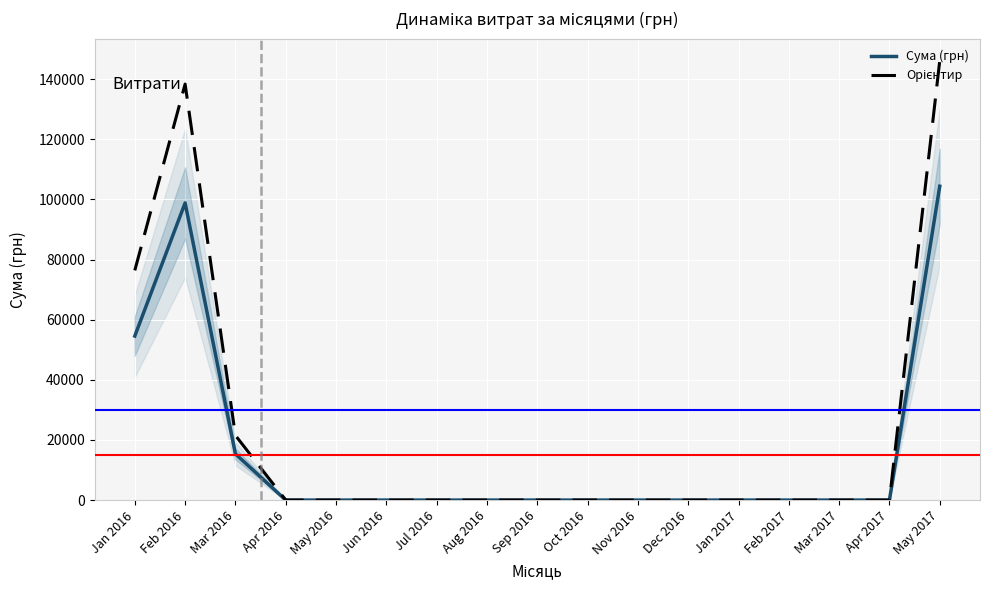

Reading right to left, what are all the values shown in this chart?

Сума (грн): May 2017=104400.0	Apr 2017=0.0	Mar 2017=0.0	Feb 2017=0.0	Jan 2017=0.0	Dec 2016=0.0	Nov 2016=0.0	Oct 2016=0.0	Sep 2016=0.0	Aug 2016=0.0	Jul 2016=0.0	Jun 2016=0.0	May 2016=0.0	Apr 2016=0.0	Mar 2016=15362.9	Feb 2016=98847.9	Jan 2016=54574.0
Орієнтир: May 2017=146160.0	Apr 2017=0.0	Mar 2017=0.0	Feb 2017=0.0	Jan 2017=0.0	Dec 2016=0.0	Nov 2016=0.0	Oct 2016=0.0	Sep 2016=0.0	Aug 2016=0.0	Jul 2016=0.0	Jun 2016=0.0	May 2016=0.0	Apr 2016=0.0	Mar 2016=21508.0	Feb 2016=138387.0	Jan 2016=76403.6